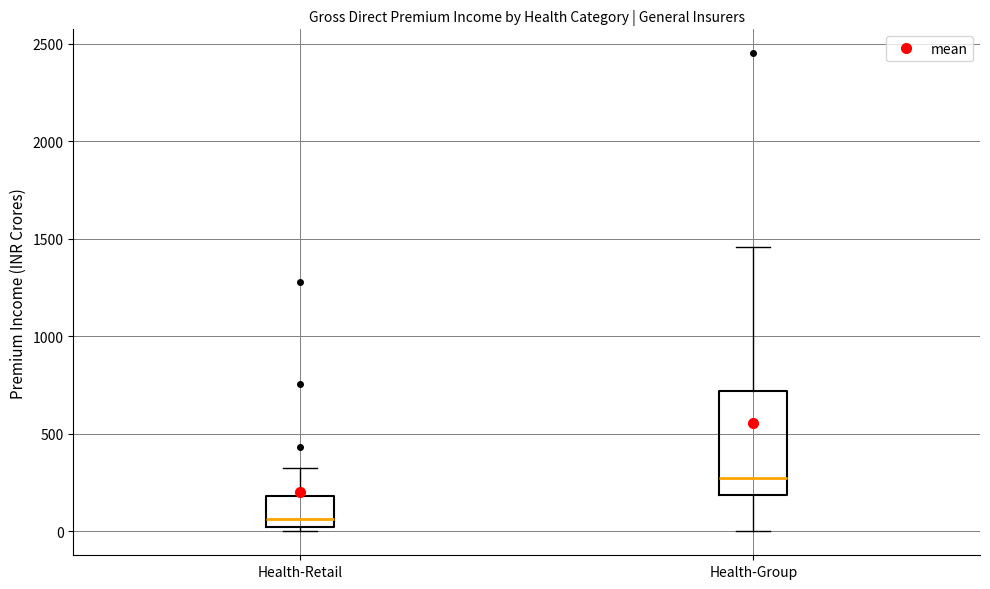

Reading left to right, transcribe this box plot: for each box, give where its median line is, the range the box spans, and where its two whiskers end, as read against the y-axis. The values are not printed on the chart, so give them approximately, as read against the axis.

Health-Retail: median 50, box 0 to 200, whiskers 0 (just below the box's lower edge) to 350
Health-Group: median 300, box 200 to 700, whiskers 0 to 1450